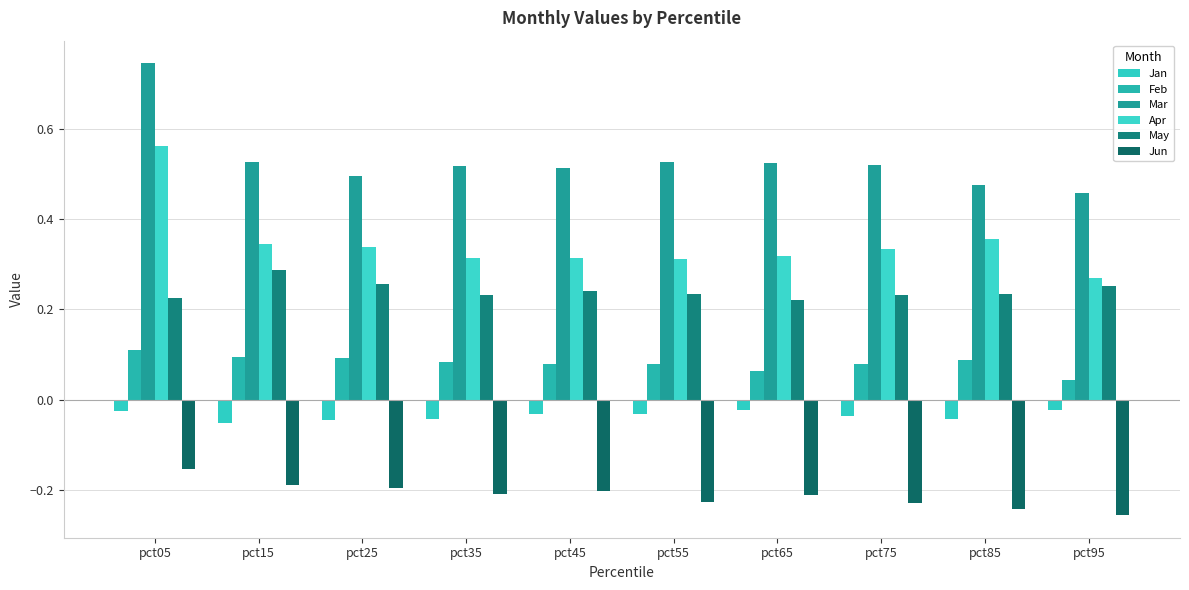

What is the value of the Apr bar at the 6th from the left?

0.3